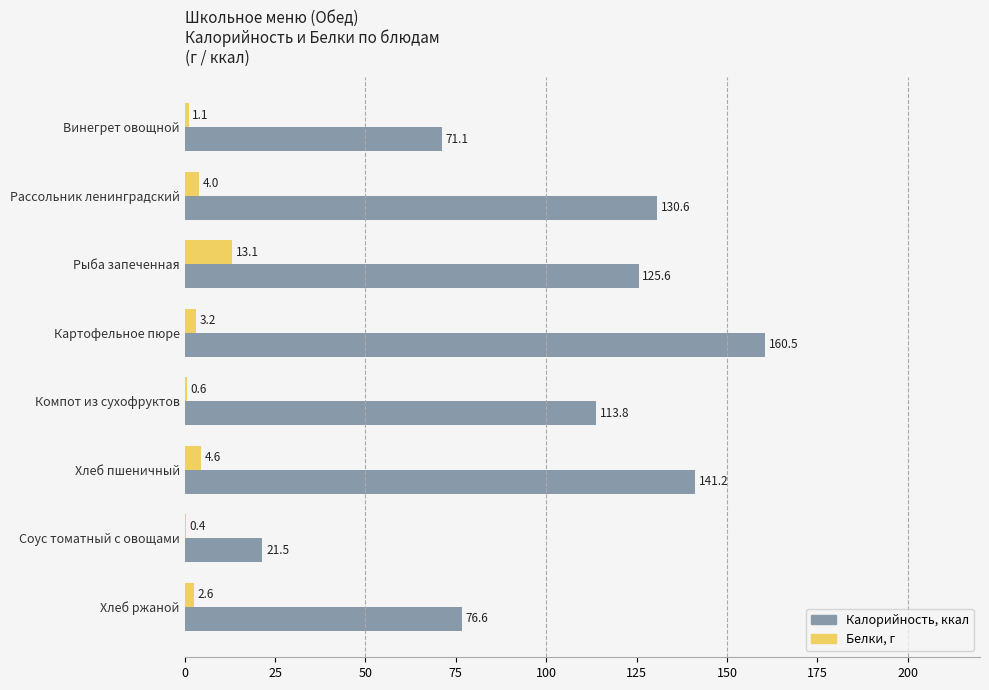

Is the value of Белки, г at Хлеб пшеничный greater than the value of Калорийность, ккал at Хлеб ржаной?

No